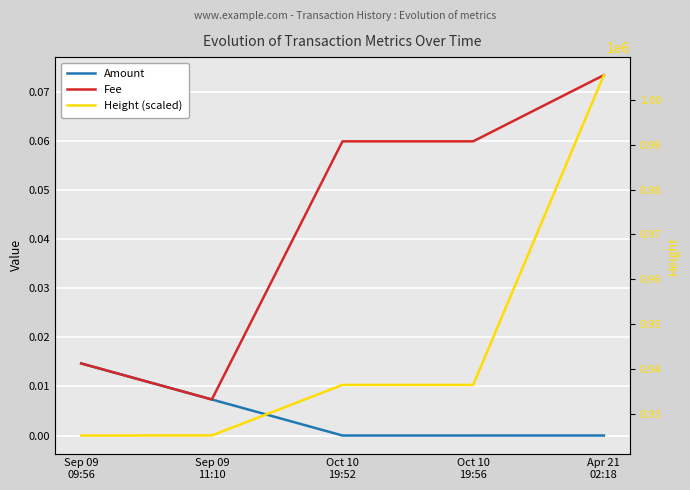

True or false: Height (scaled) has more than 1 interior local peaks.

False